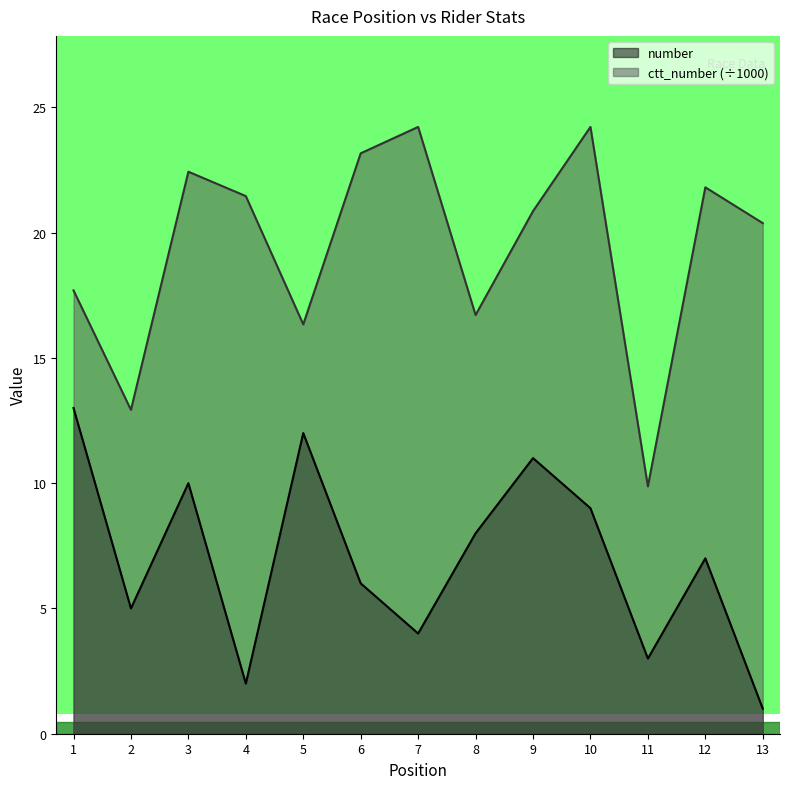

Which has a higher value, 12 or 1?

1